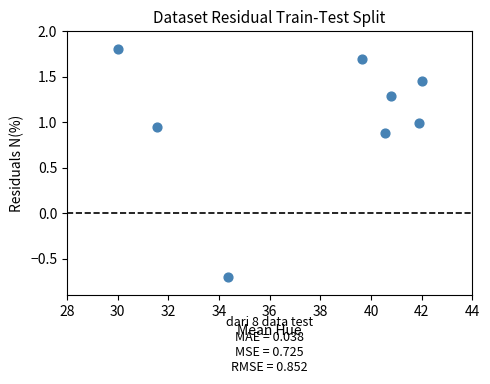

What Y value in the scatter plot is closest to 0?

-0.7